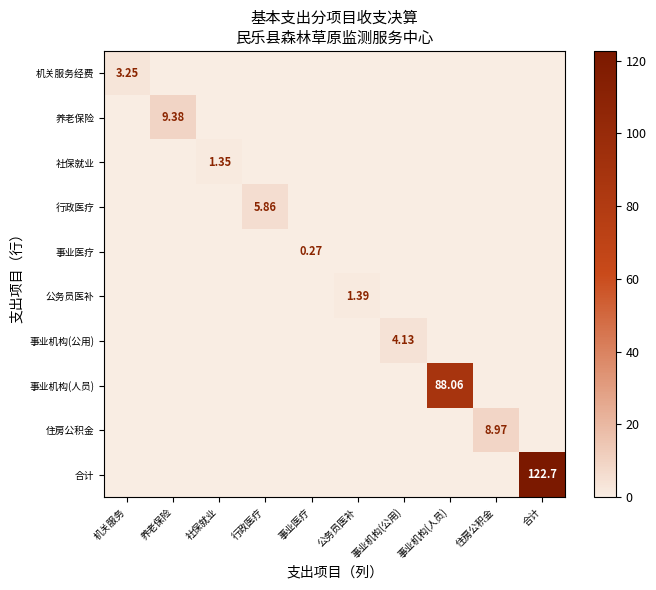

What is the spread (max minus min) of values at 事业机构(人员)?

88.1